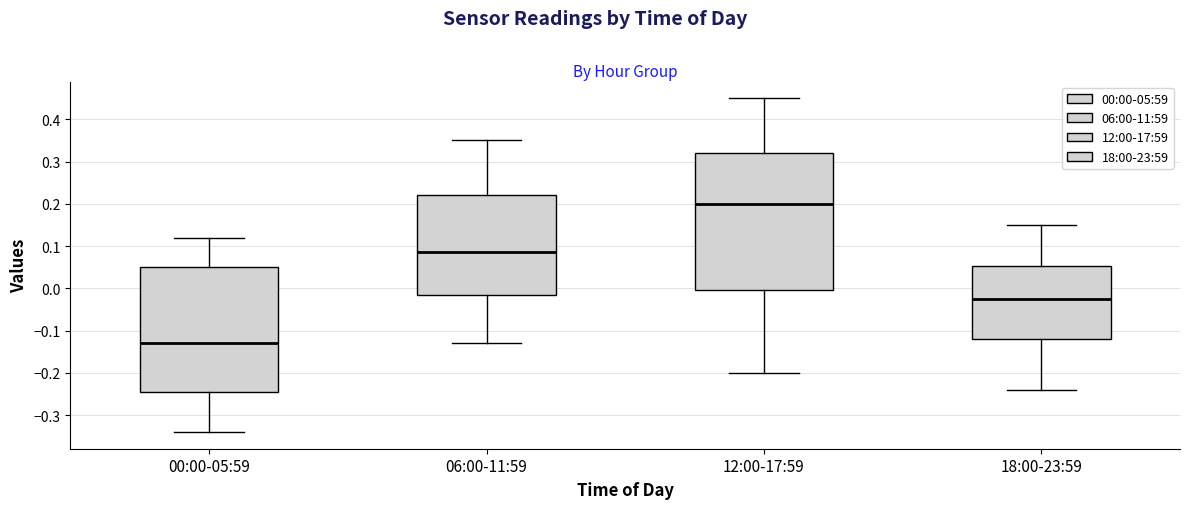

Which box has the lowest median line?

00:00-05:59